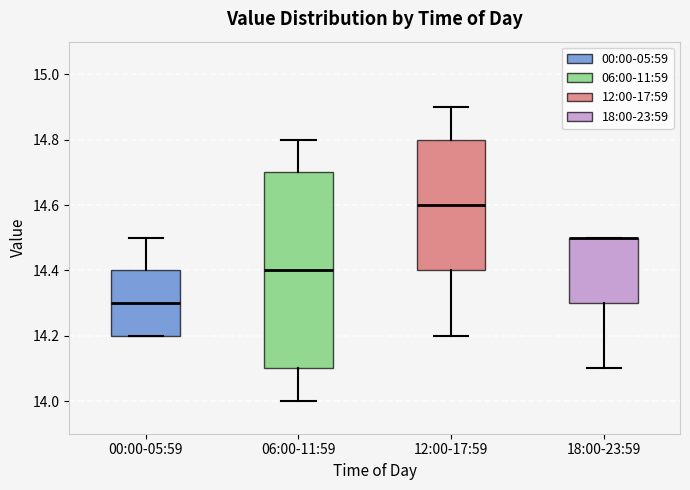

Where is the upper edge of the box for 06:00-11:59 on the y-axis? The values are not printed on the chart, so give them approximately, as read against the axis.

14.7